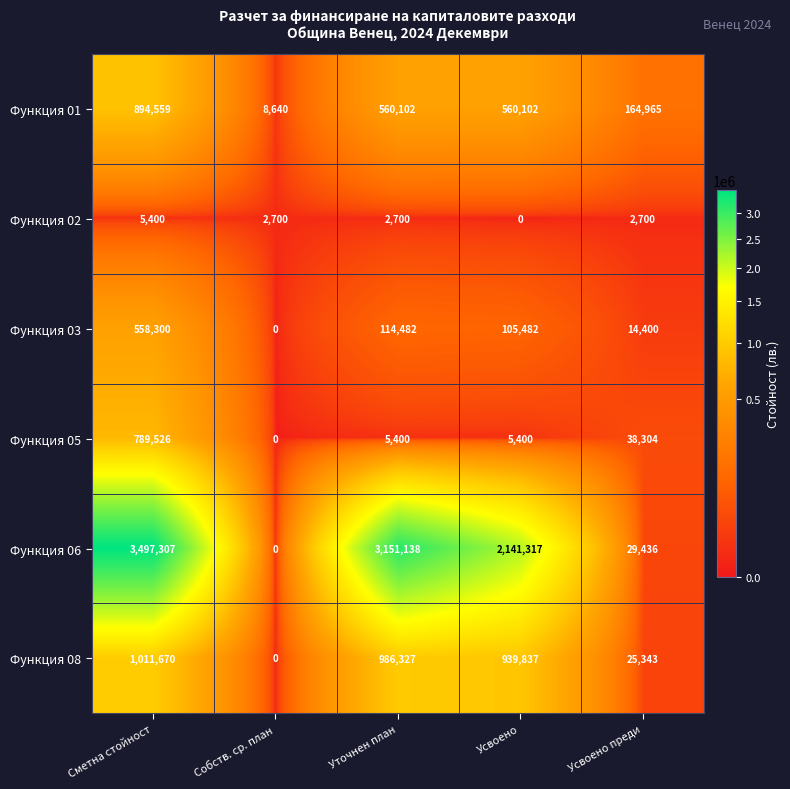

Is it true that Функция 01 equals 8640 at Собств. ср. план?

True